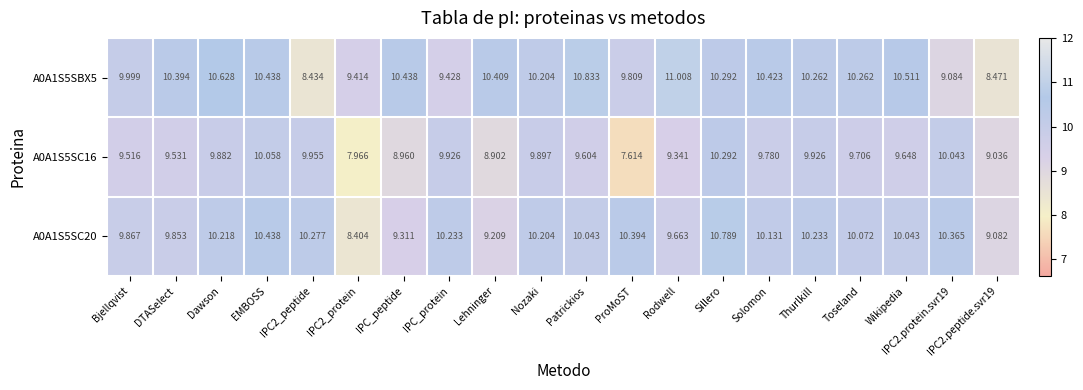

At which category does the chart reach its peak across all series?

Rodwell